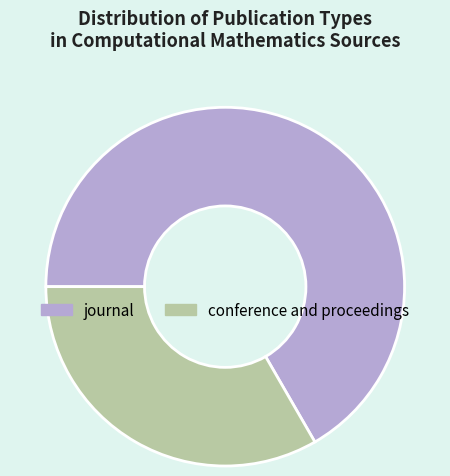

How many segments does this pie chart have?

2